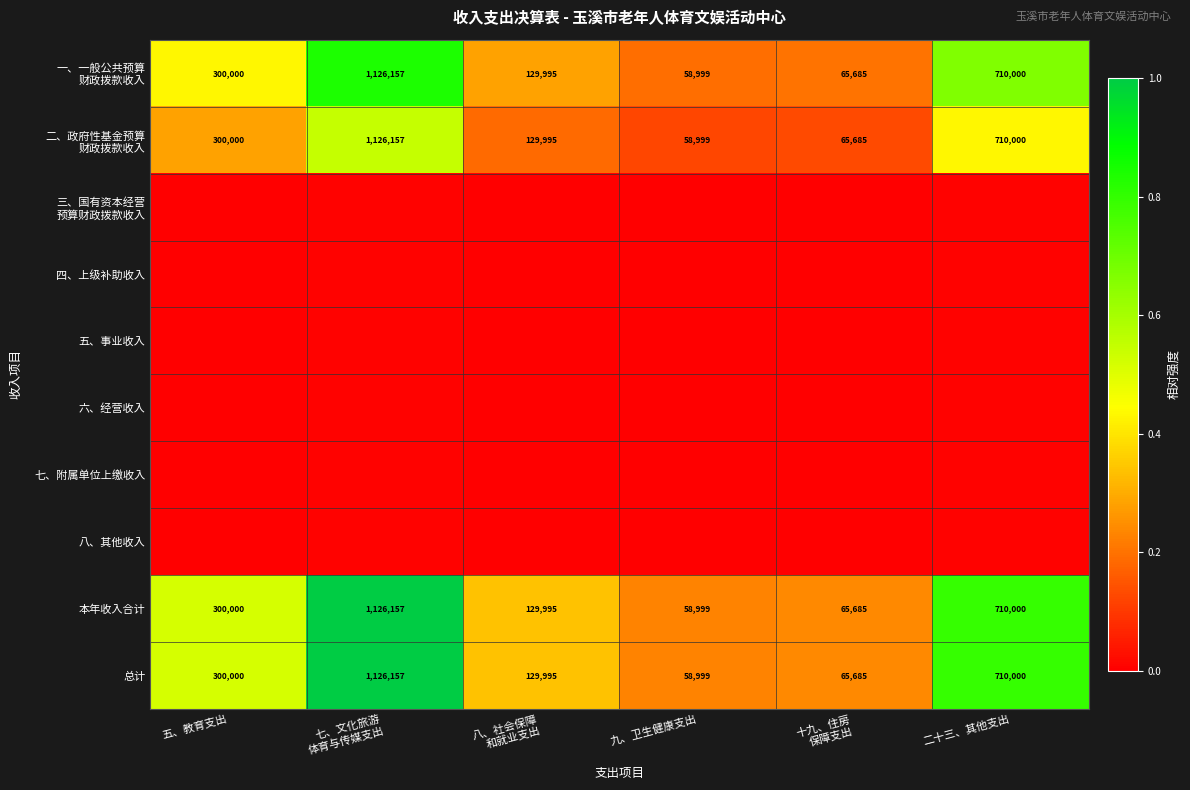

At which category is the sum across all series the highest?

七、文化旅游
体育与传媒支出